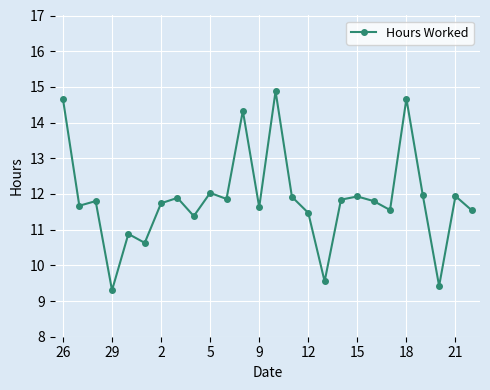

How many interior local peaks (higher than both neighbors) does the data have?

9